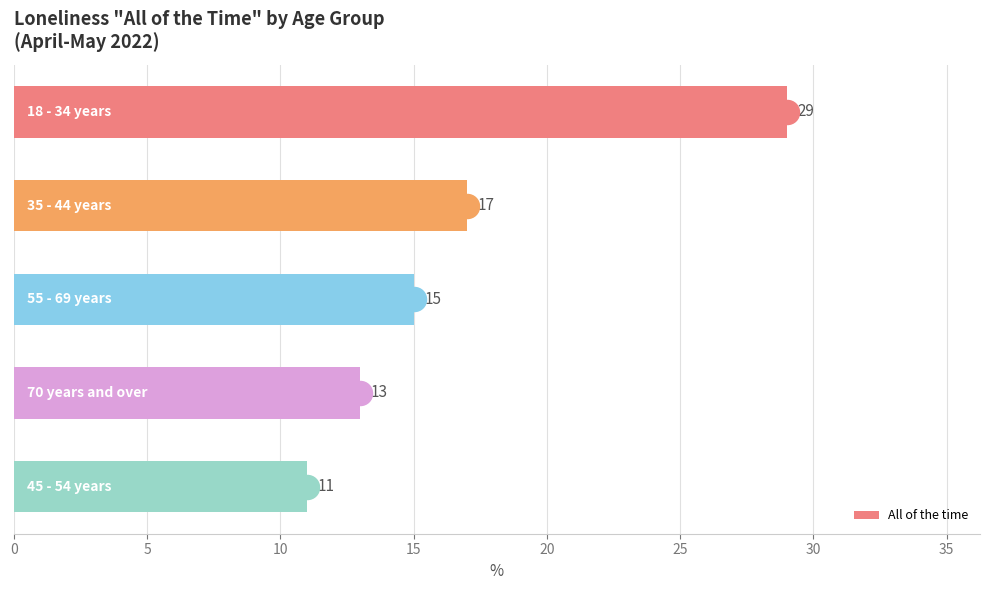

What is the minimum value for All of the time?

11